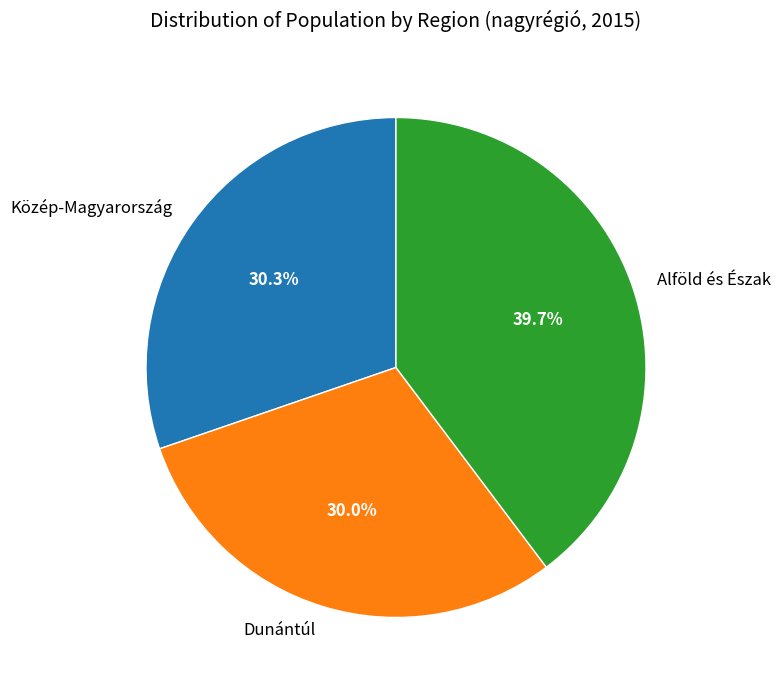

Which category has the biggest portion of the pie?

Alföld és Észak